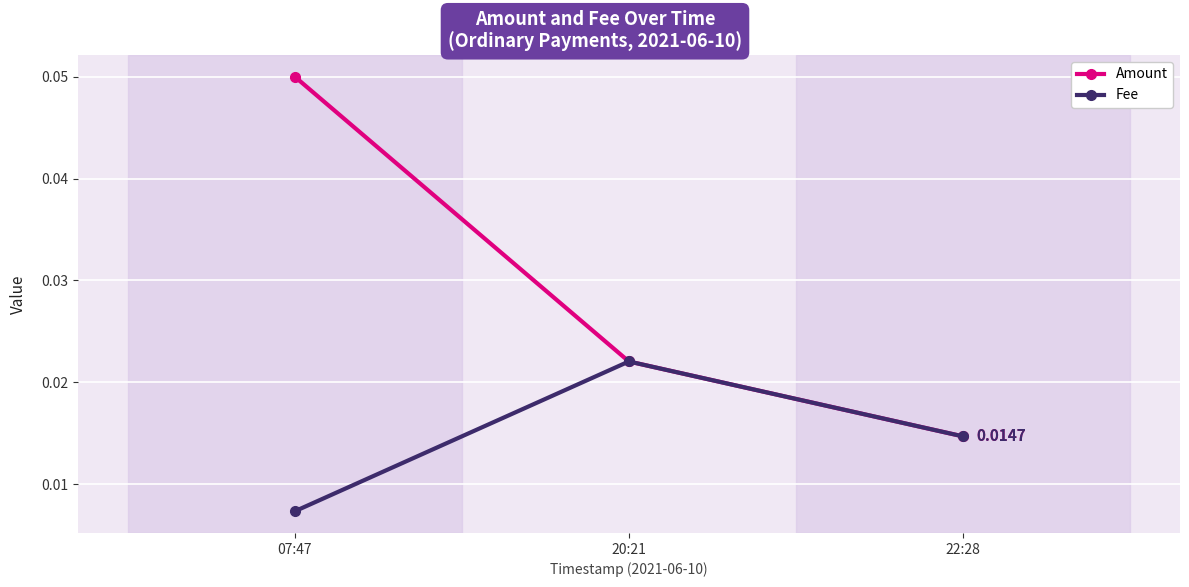

Which series has the largest range (max minus min)?

Amount